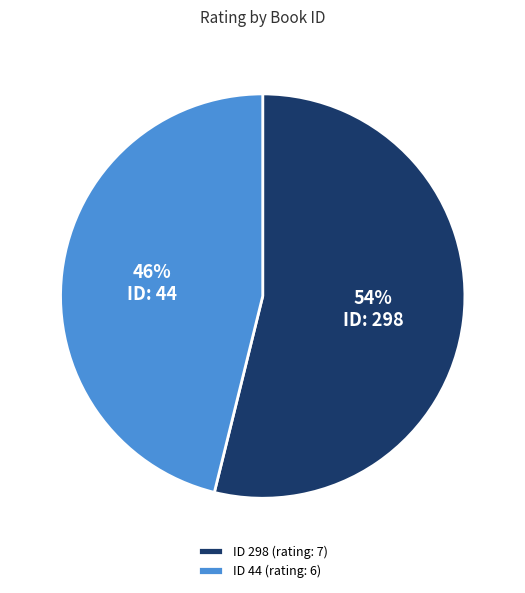

Does any single category account for the majority?

Yes